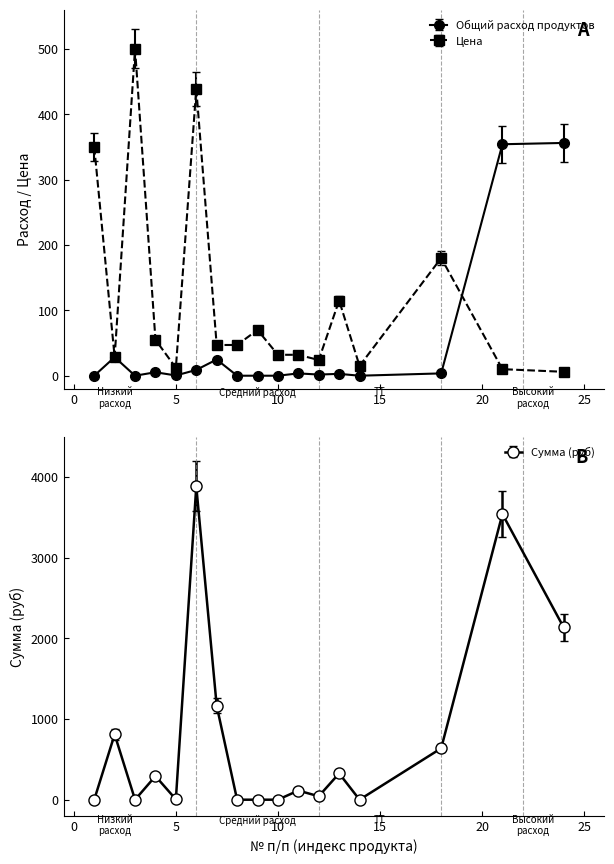

Between 4 and 5, which series saw the biggest shift?

Сумма (руб)